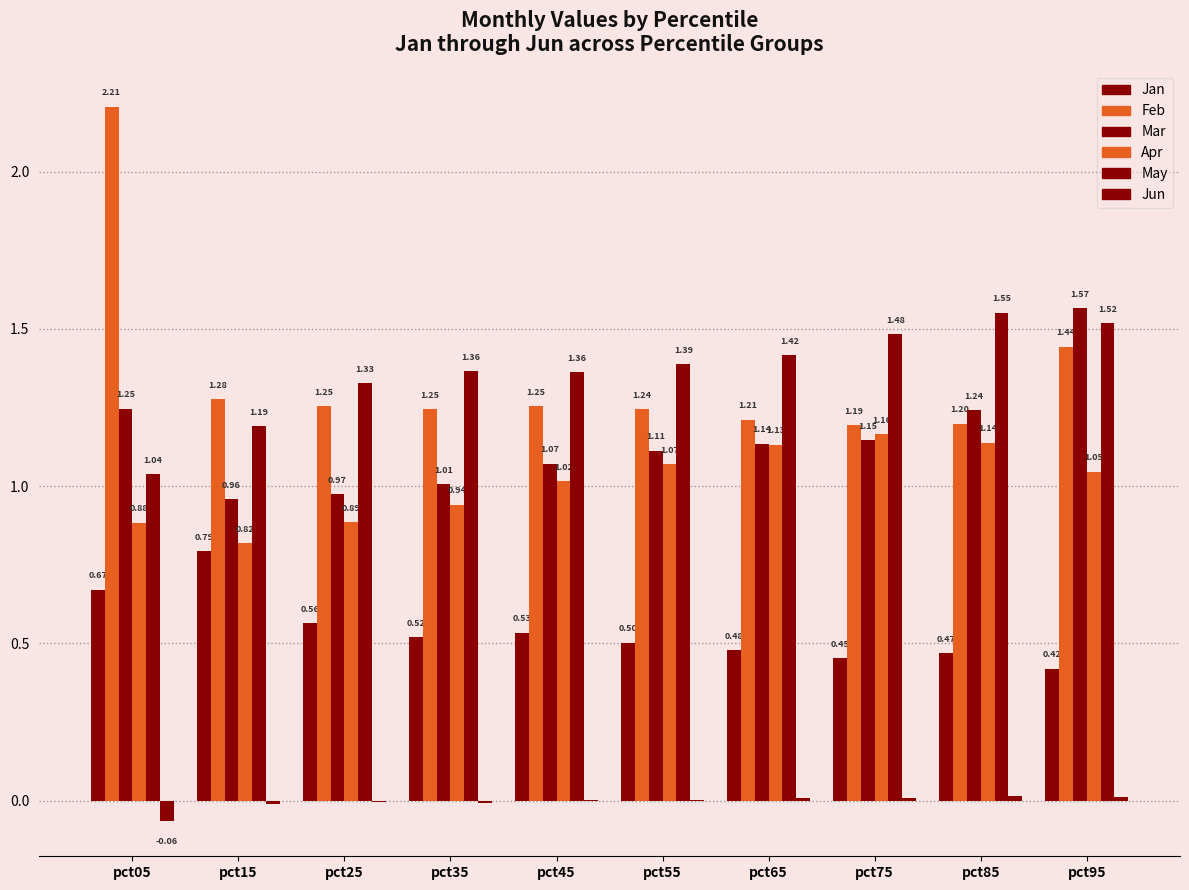

List the labels in order of Jun value, smallest first.

pct05, pct15, pct35, pct25, pct55, pct45, pct65, pct75, pct95, pct85